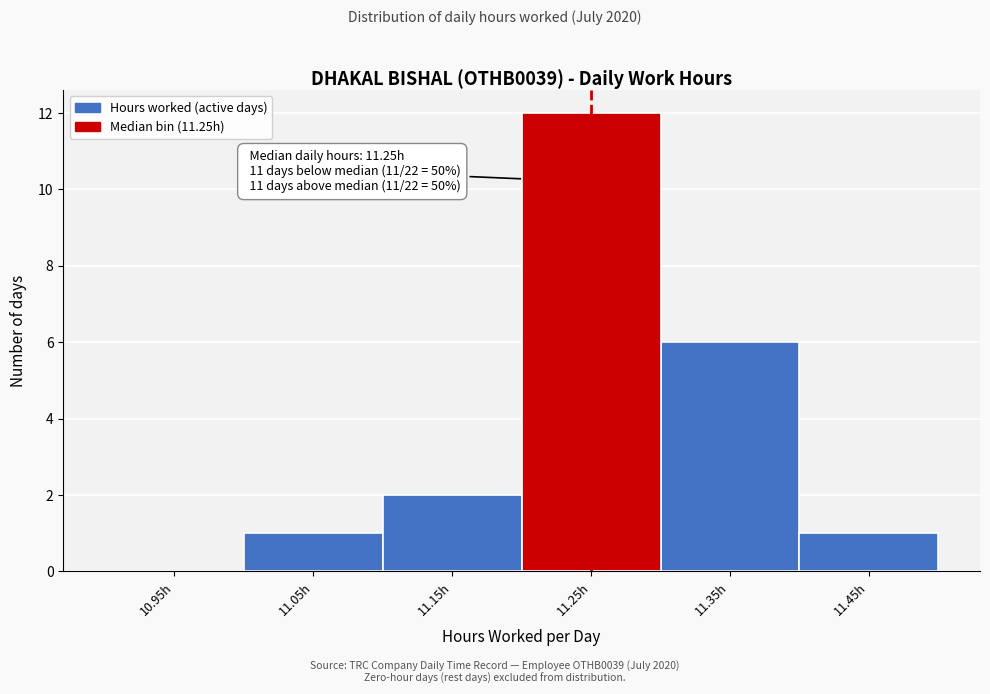

Over which range of the x-axis is the bar tallest?

11.2 to 11.3